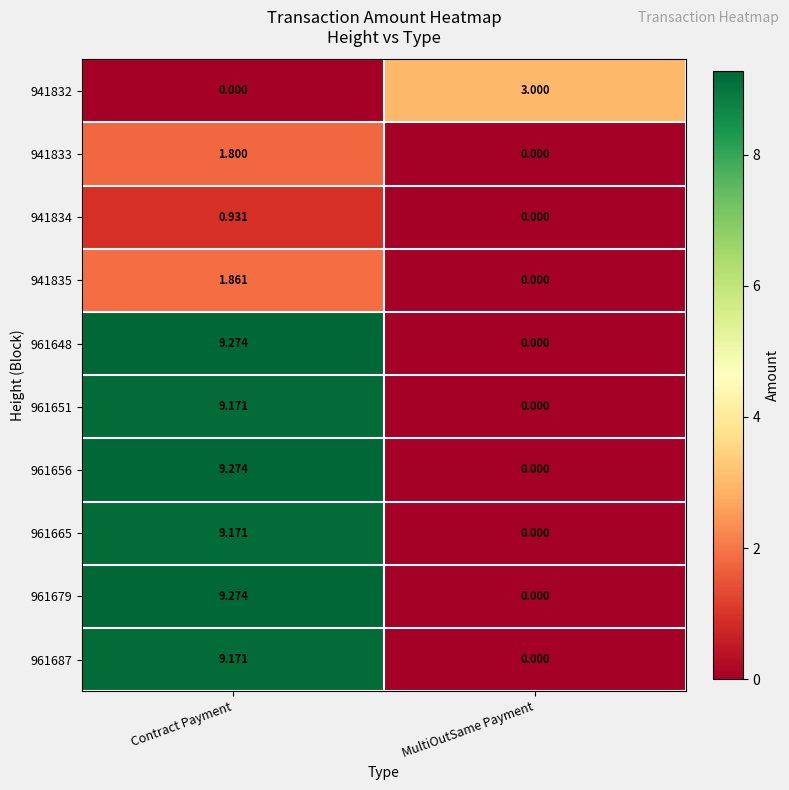

What is the total value across all series at Contract Payment?

59.9